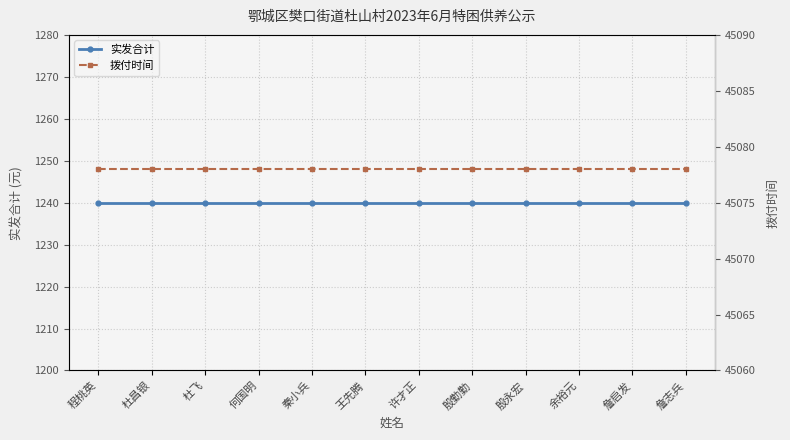

What value does the 拨付时间 series have at 詹志兵?

45078